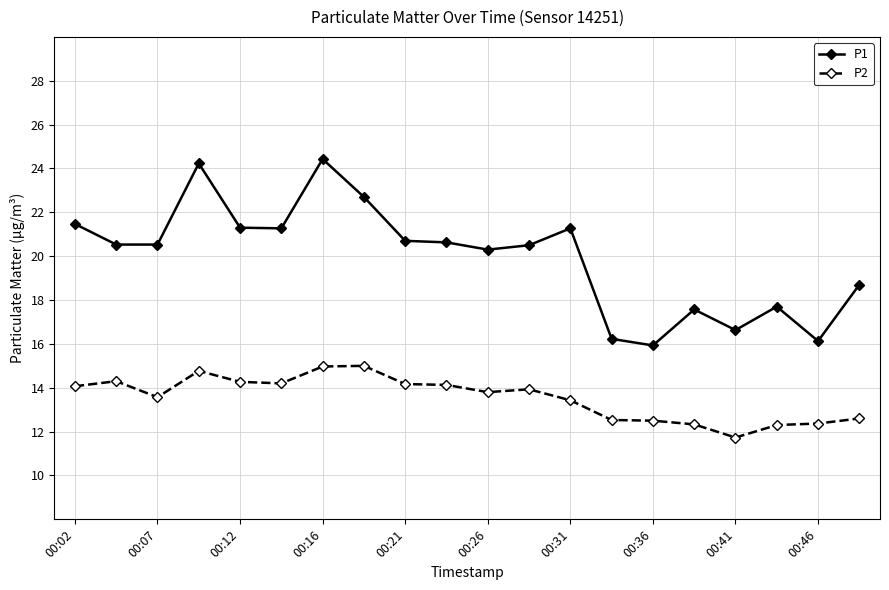

Rank the series by their maximum value, from highest to lowest.

P1, P2